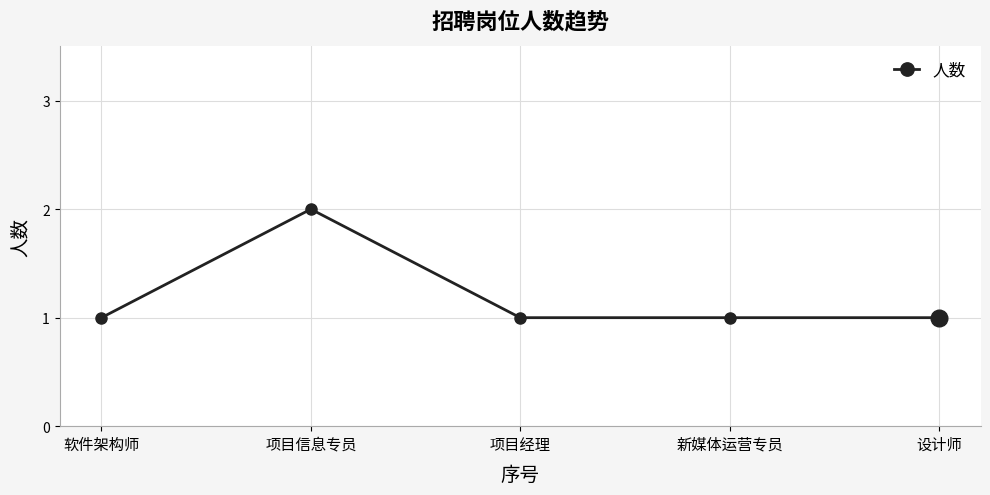

True or false: the data shows 0 at 项目经理.

False